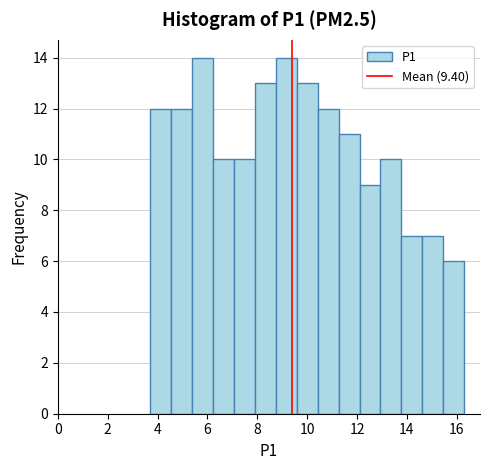

Reading left to right, transcribe this chart: for each bar, give the range it covers on the x-axis and its height. Neither the bar edges nor the heights are printed on the chart, so give them approximately, as read against the axes.

3.70 to 4.54: 12
4.54 to 5.38: 12
5.38 to 6.22: 14
6.22 to 7.06: 10
7.06 to 7.90: 10
7.90 to 8.74: 13
8.74 to 9.58: 14
9.58 to 10.42: 13
10.42 to 11.26: 12
11.26 to 12.10: 11
12.10 to 12.94: 9
12.94 to 13.78: 10
13.78 to 14.62: 7
14.62 to 15.46: 7
15.46 to 16.30: 6